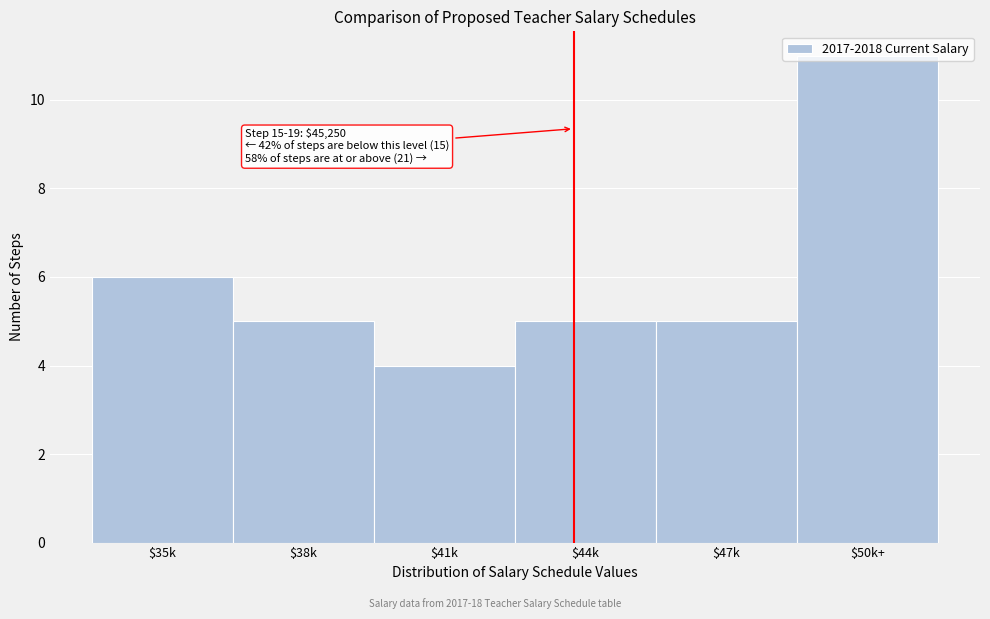

At which label is the value closest to 7?

$35k